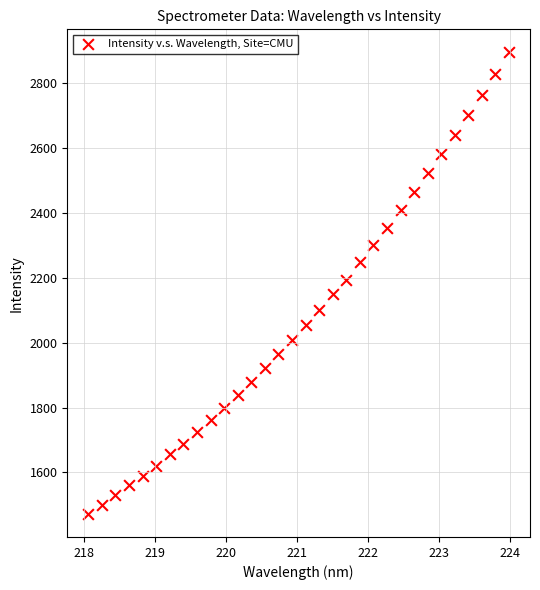

What is the range of X values (max minus min)?

5.9